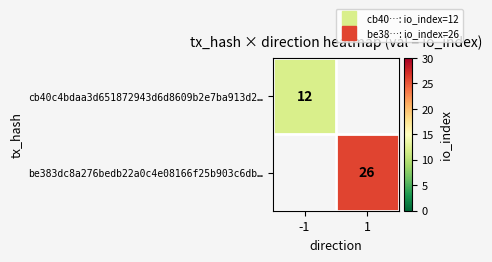

The be383dc8a276bedb22a0c4e08166f25b903c6db… series shows 42.9 at 1. True or false?

False